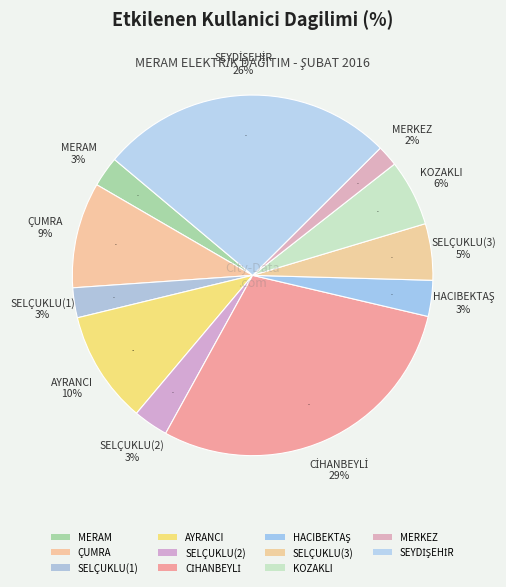

To the nearest percent, what portion does KOZAKLI represent?

6%